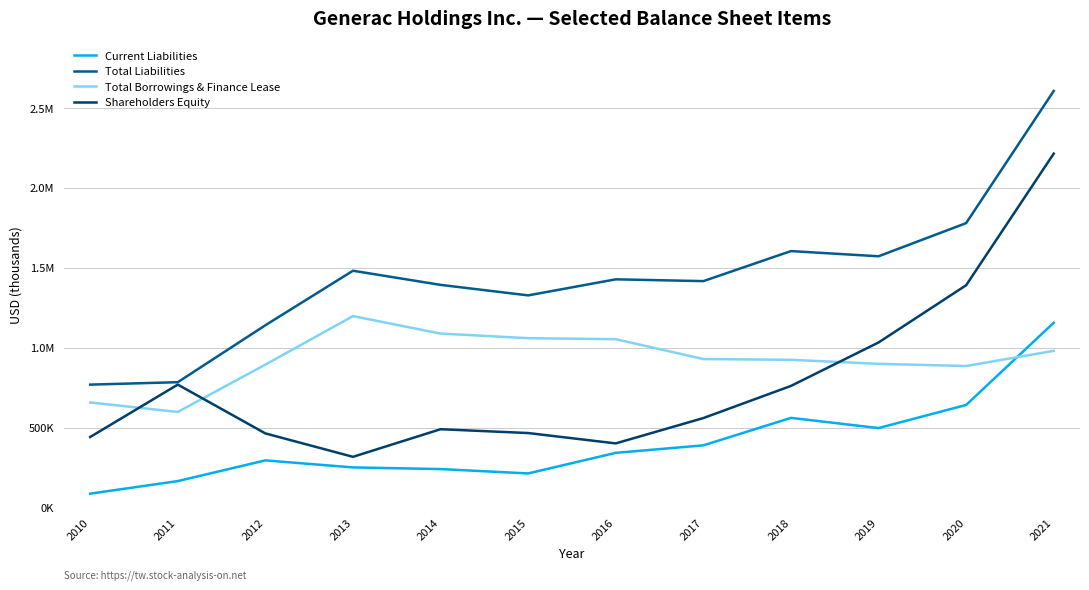

Which category has the lowest value in the Current Liabilities series?

2010